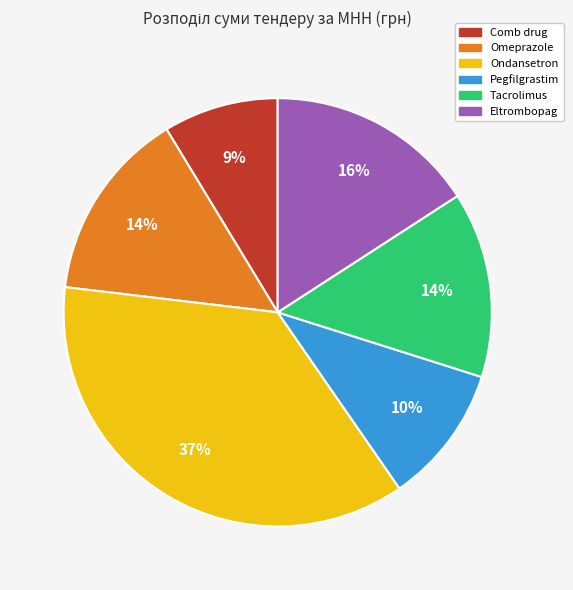

What percentage is the Tacrolimus slice, to the nearest percent?

14%